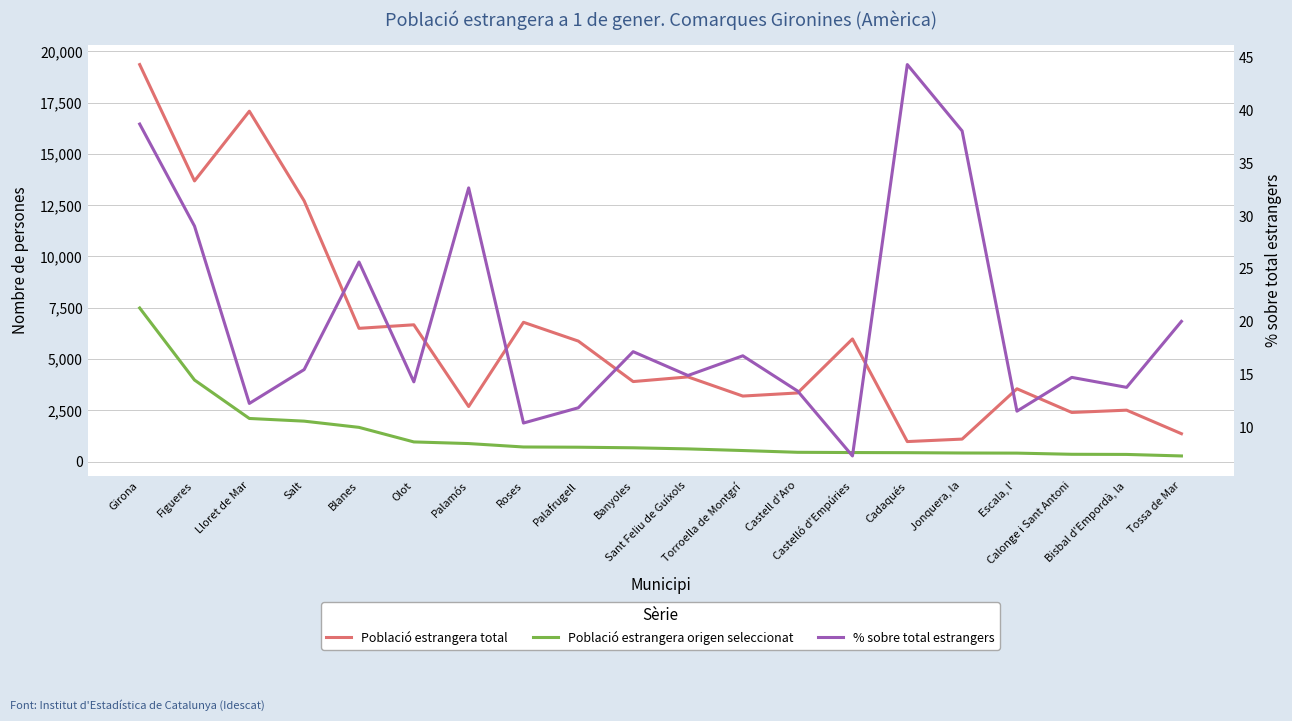

True or false: Població estrangera total and Població estrangera origen seleccionat intersect in this chart.

False